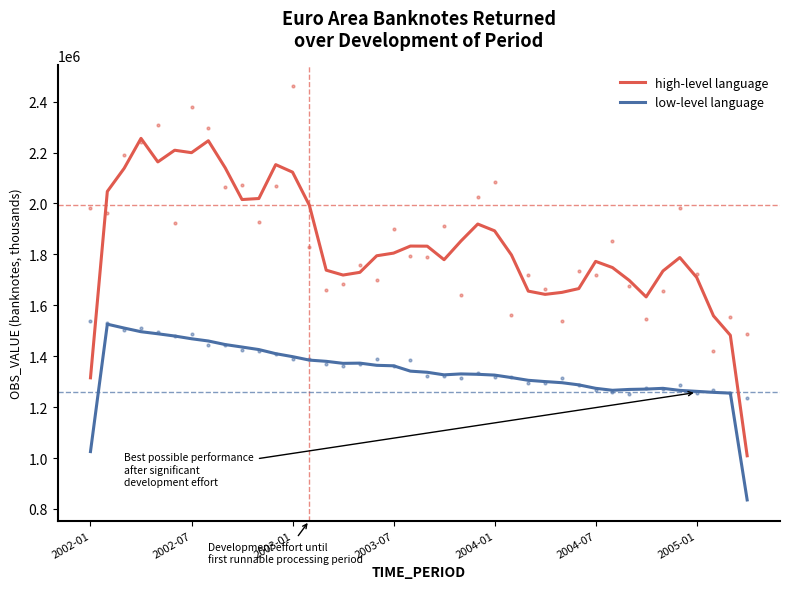

At how many categories does at least one series exceed 1600653?

36